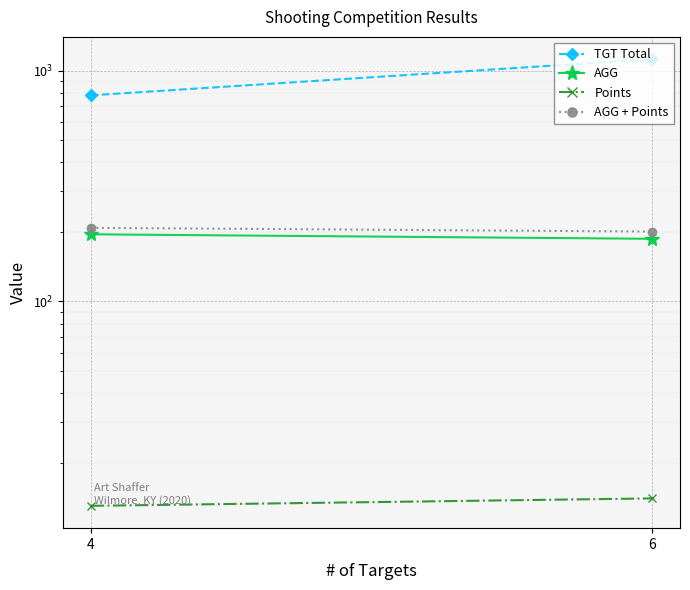

What is the sum of all TGT Total values?

1901.0